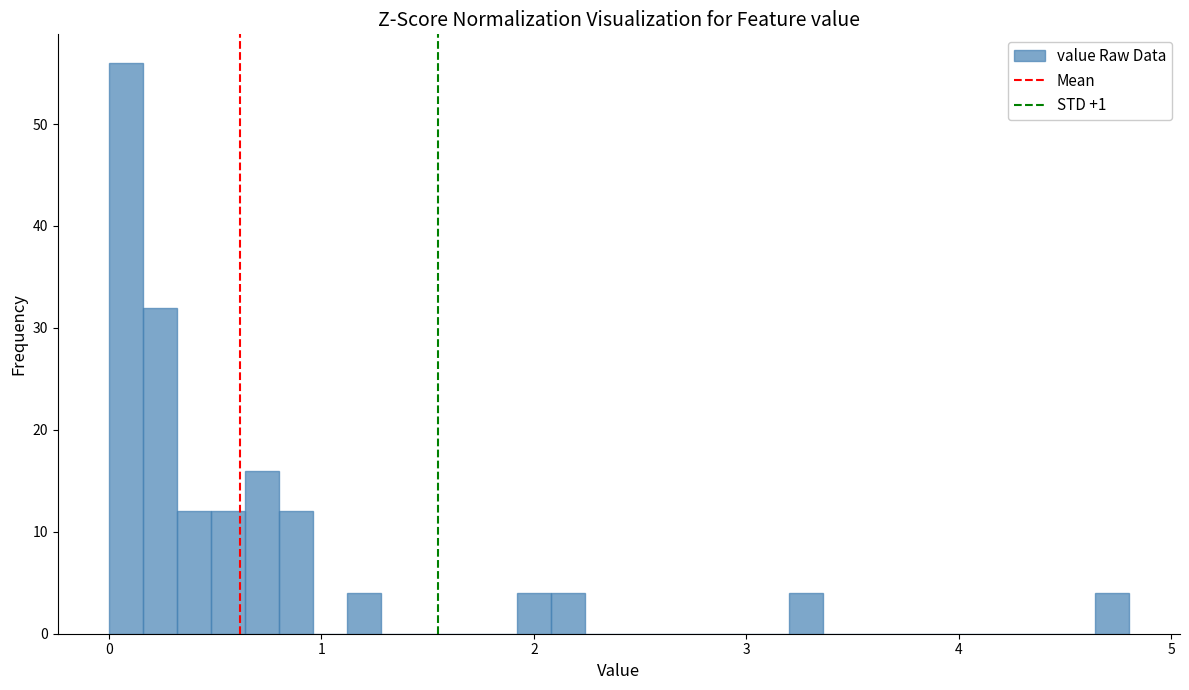

Around what value on the x-axis is the tallest bar? Give the approximate position of its centre, as read against the axis.

0.1